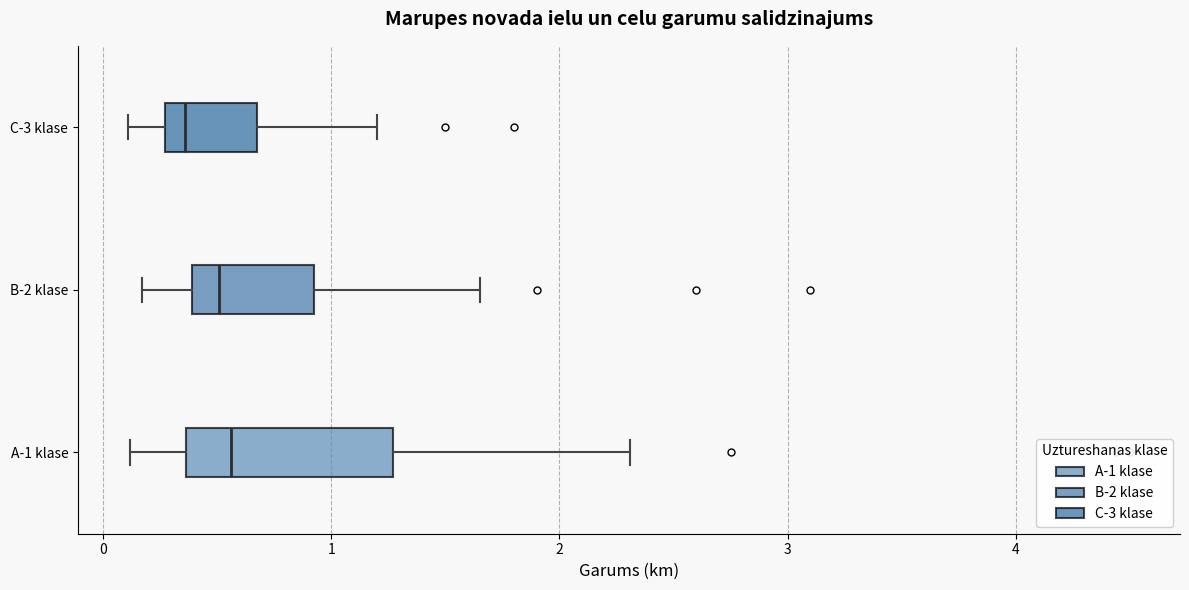

Reading bottom to top, read every box against the x-axis: the position of its median line, the range the box covers, and the ends of its whiskers. The values are not printed on the chart, so give them approximately, as read against the axis.

A-1 klase: median 0.6, box 0.4 to 1.3, whiskers 0.1 to 2.3
B-2 klase: median 0.5, box 0.4 to 0.9, whiskers 0.2 to 1.7
C-3 klase: median 0.4, box 0.3 to 0.7, whiskers 0.1 to 1.2